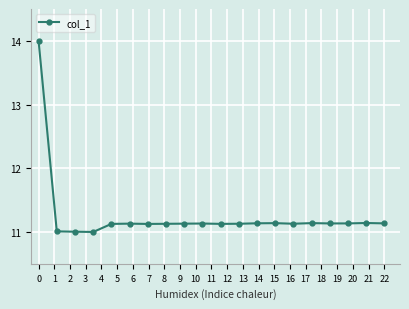

What is the smallest value displayed?

11.0